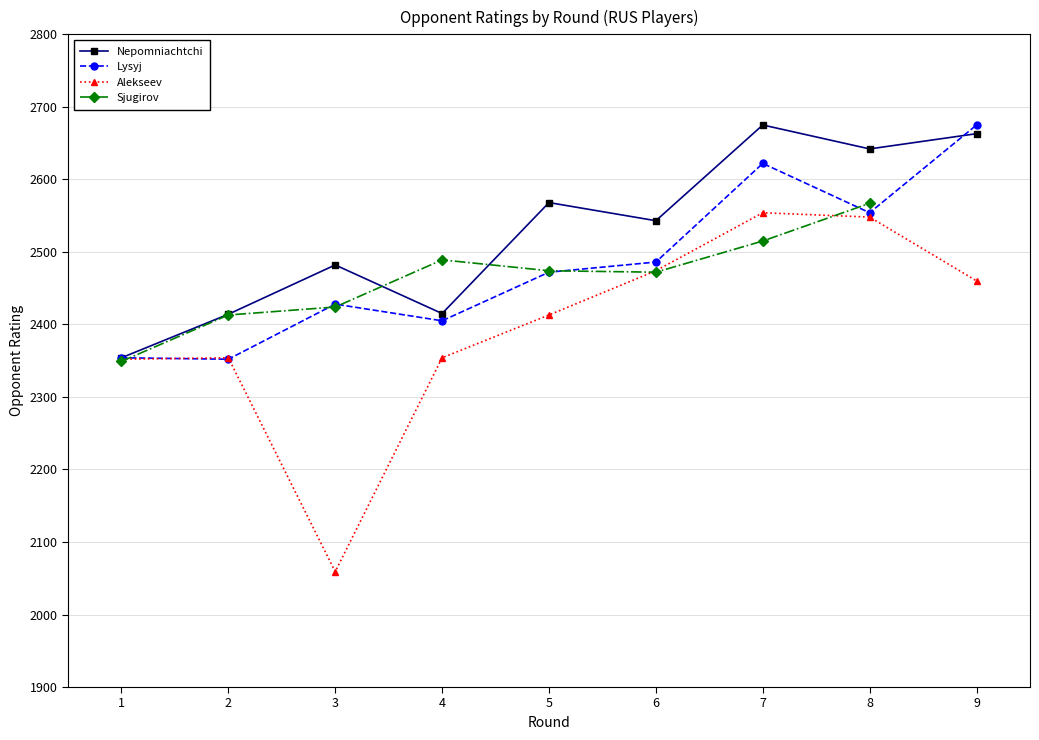

How many interior local valleys does the Alekseev series have?

1